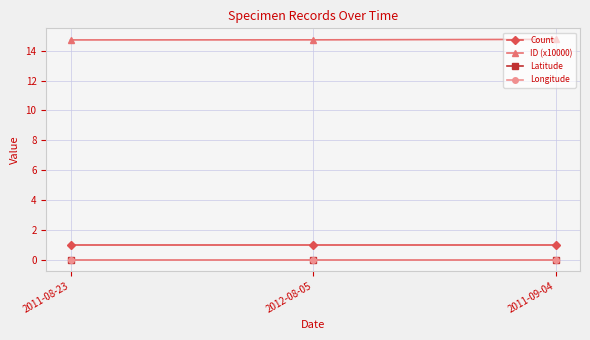

The Longitude series shows 0.0 at 2011-09-04. True or false?

True